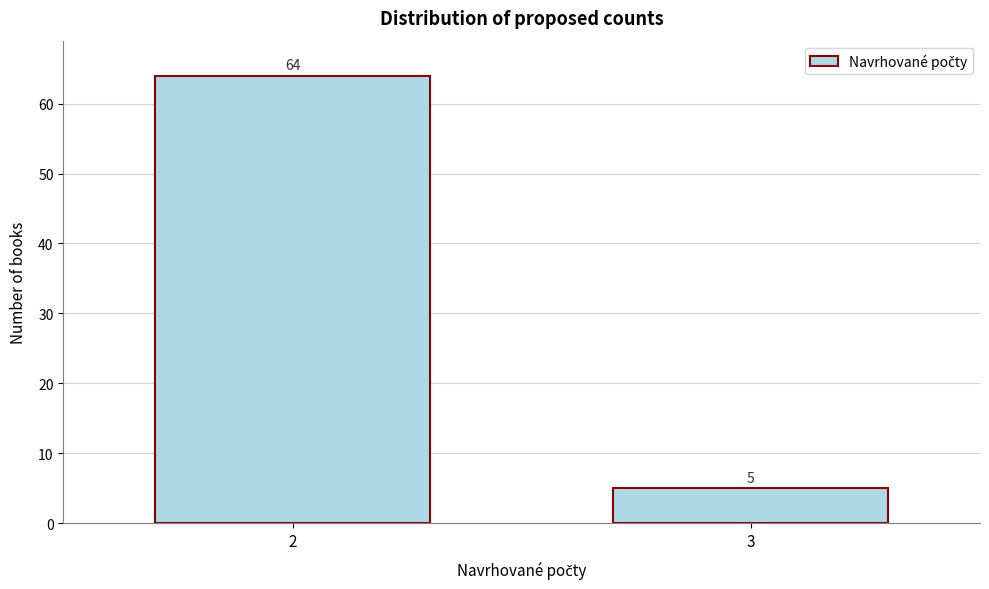

Reading left to right, list all the values displayed in this chart.

64	5